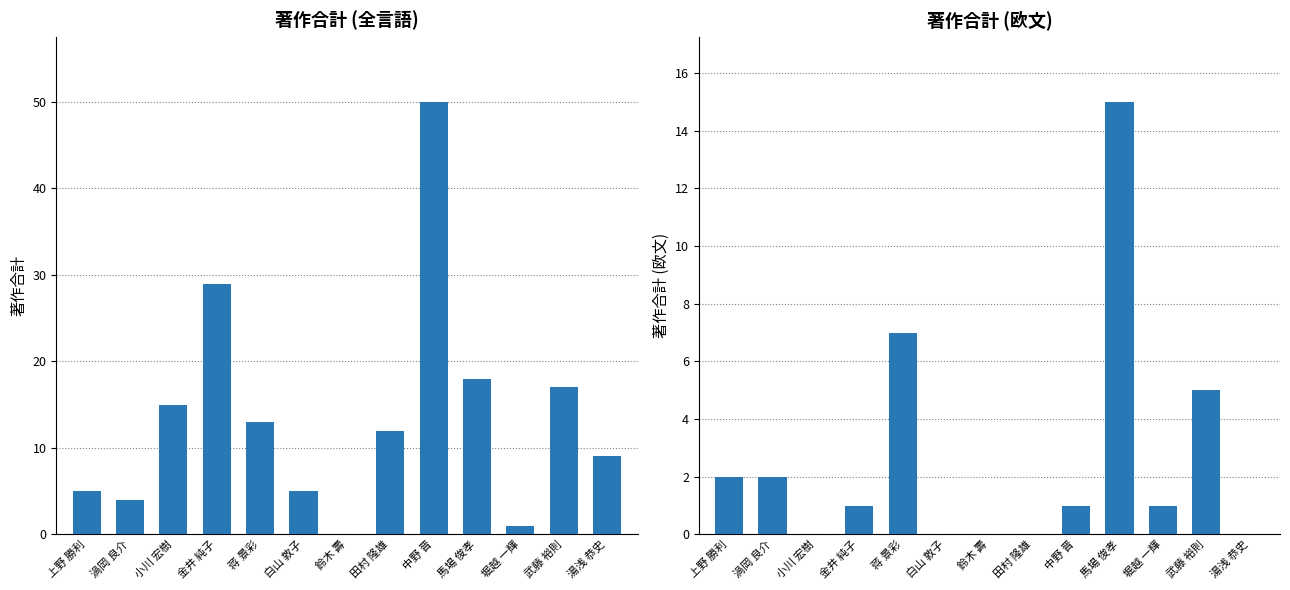

Which has a higher value, 鈴木 壽 or 堀越 一輝?

堀越 一輝